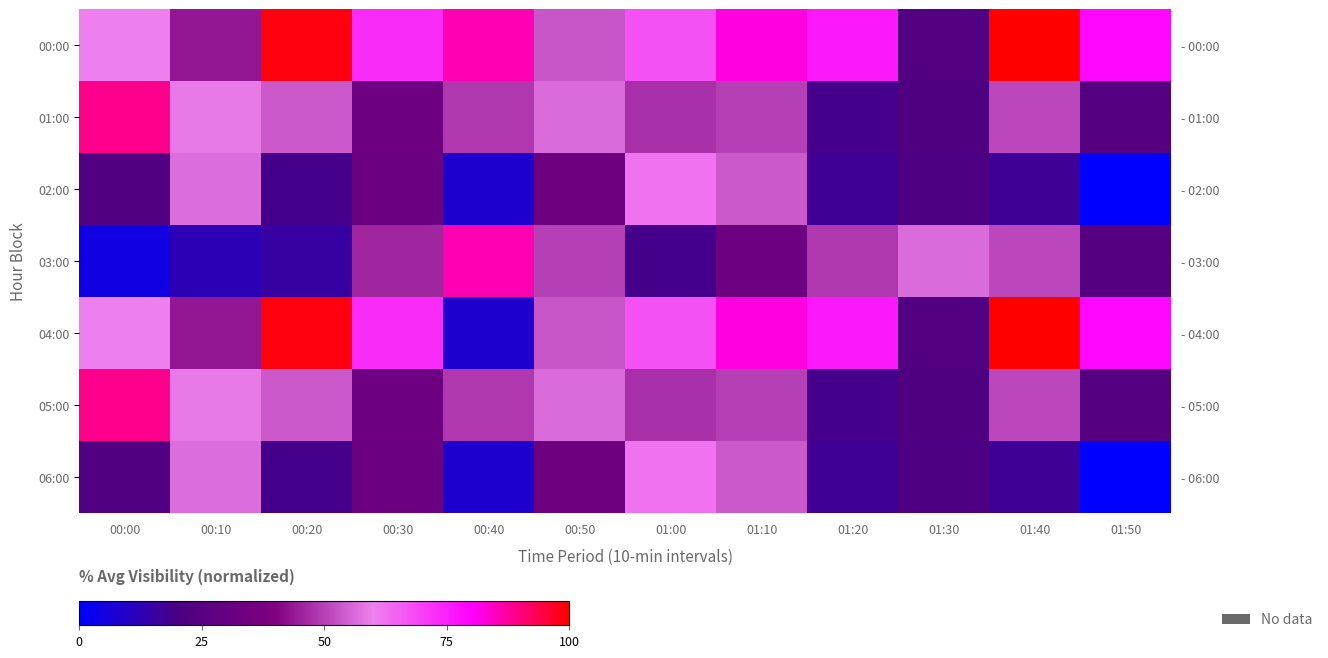

The value of 03:00 at 01:20 is 48.5. True or false?

True